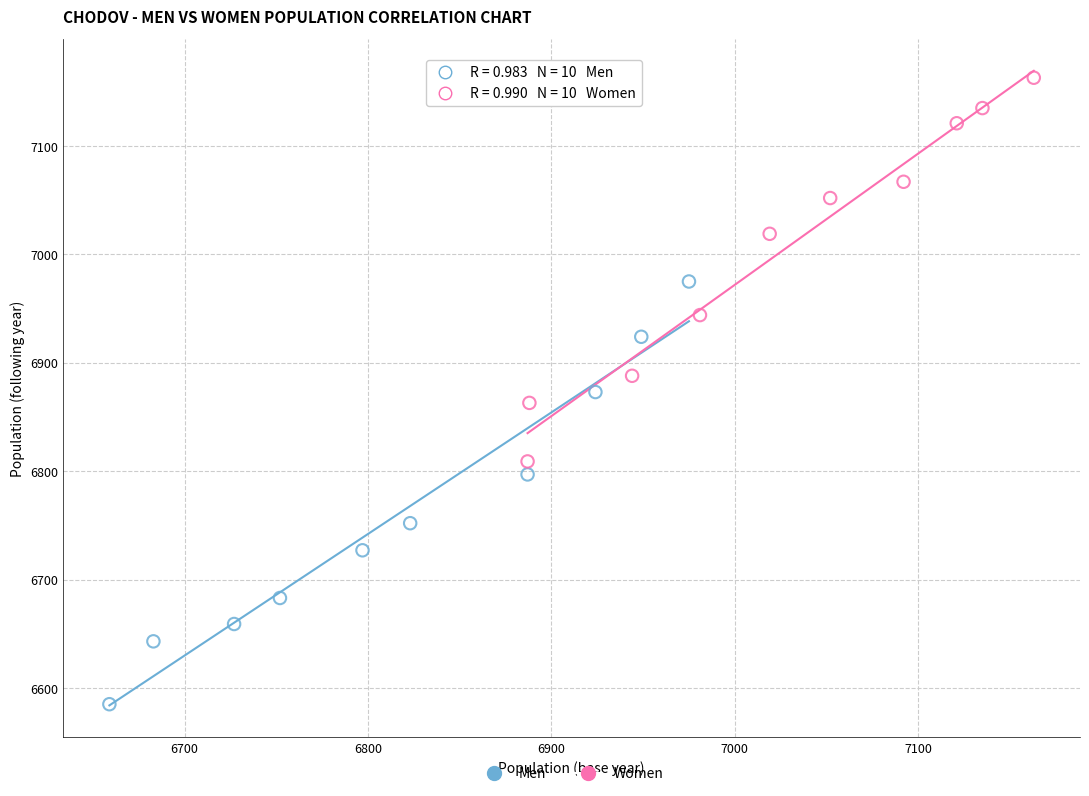

Which series reaches the minimum Y coordinate?

Men